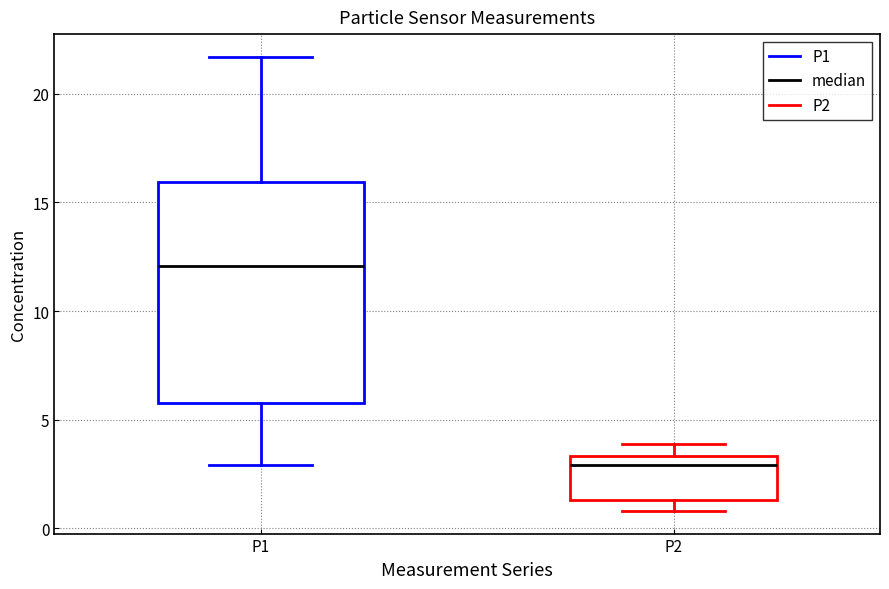

Reading left to right, transcribe this box plot: for each box, give where its median line is, the range the box spans, and where its two whiskers end, as read against the y-axis. The values are not printed on the chart, so give them approximately, as read against the axis.

P1: median 12.0, box 6.0 to 16.0, whiskers 3.0 to 21.5
P2: median 3.0, box 1.5 to 3.5, whiskers 1.0 to 4.0